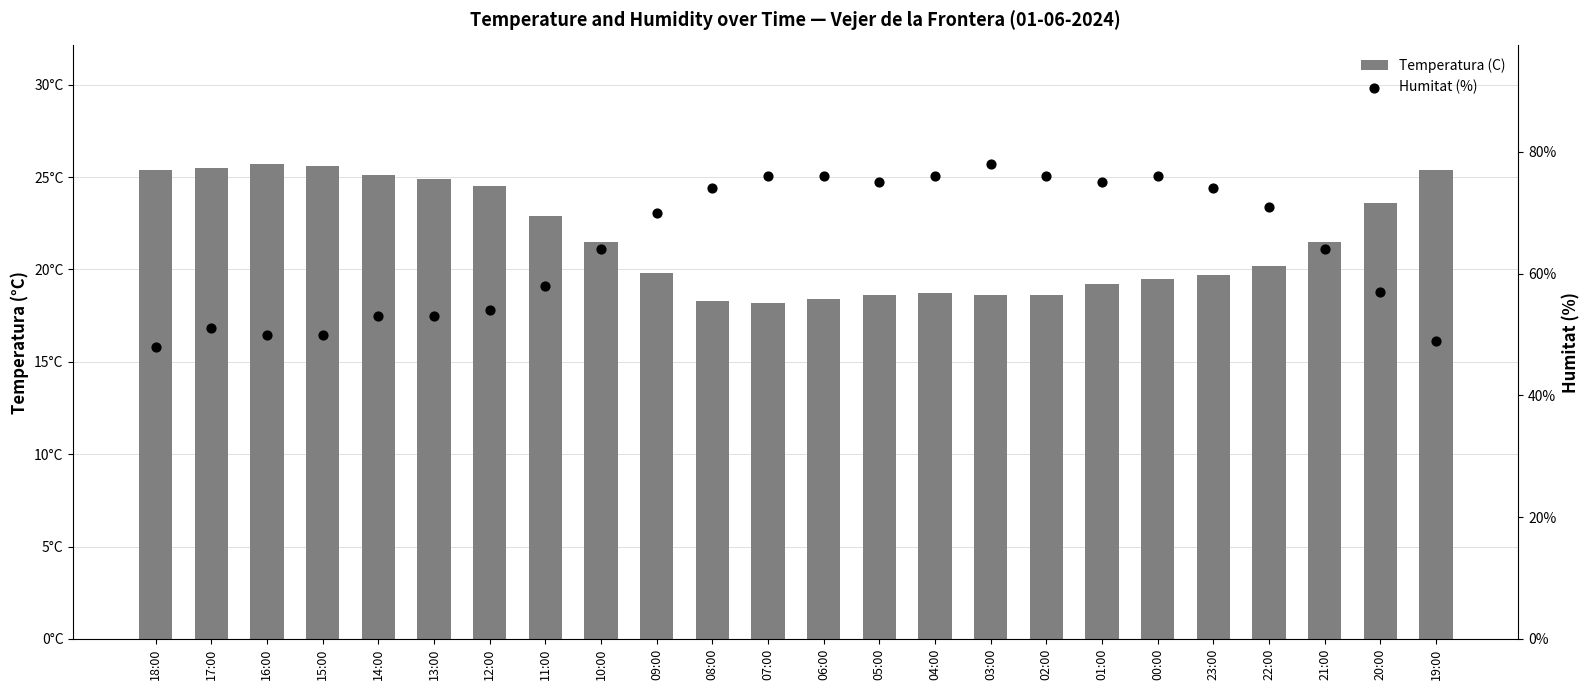

Is the value of Temperatura (C) at 10:00 greater than the value of Humitat (%) at 03:00?

No